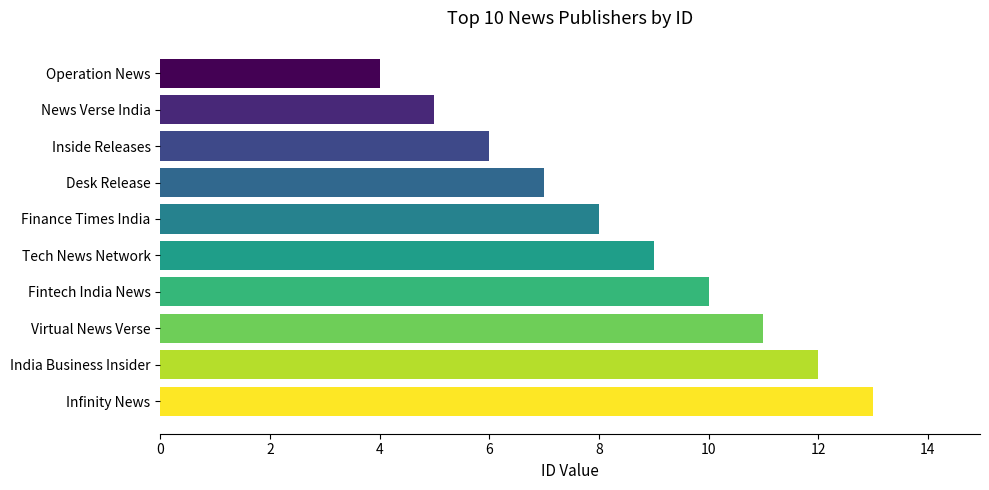

Read the value at Inside Releases.

6